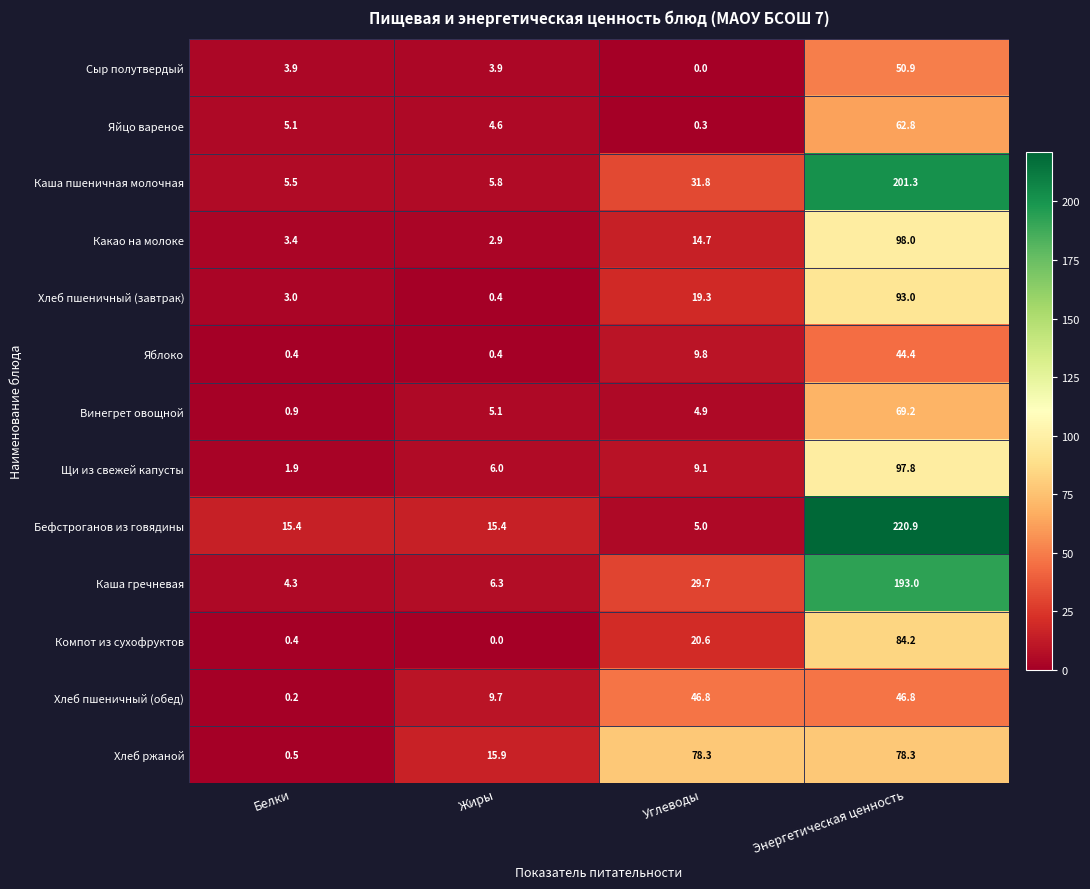

List the series in order of their peak value, lowest first.

Яблоко, Хлеб пшеничный (обед), Сыр полутвердый, Яйцо вареное, Винегрет овощной, Хлеб ржаной, Компот из сухофруктов, Хлеб пшеничный (завтрак), Щи из свежей капусты, Какао на молоке, Каша гречневая, Каша пшеничная молочная, Бефстроганов из говядины